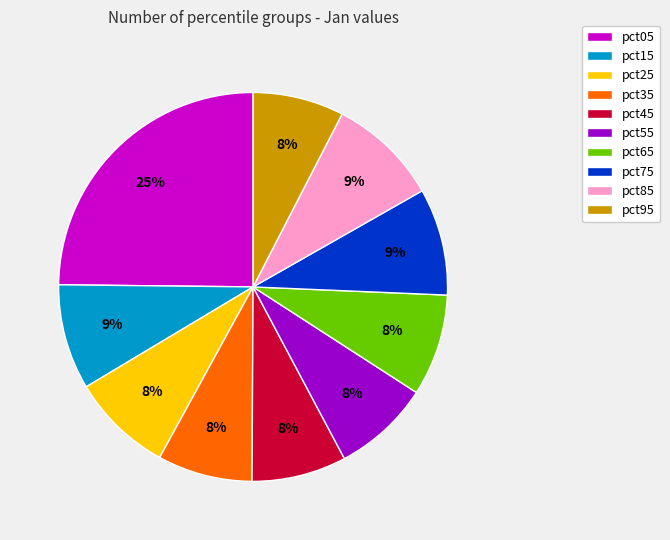

To the nearest percent, what portion does pct25 represent?

8%